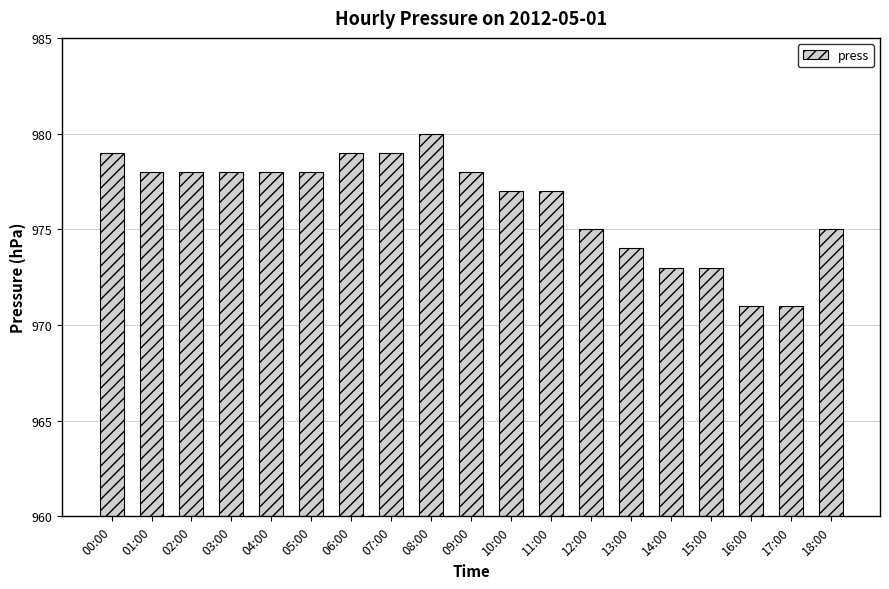

What is the value of the 8th bar from the left?

979